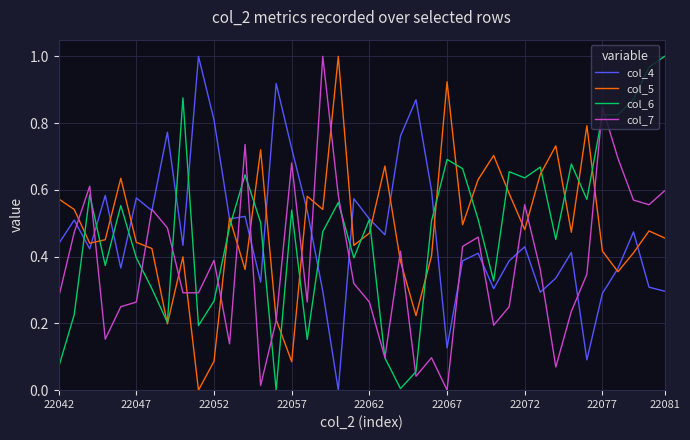

How many interior local peaks does the col_7 series have?

11